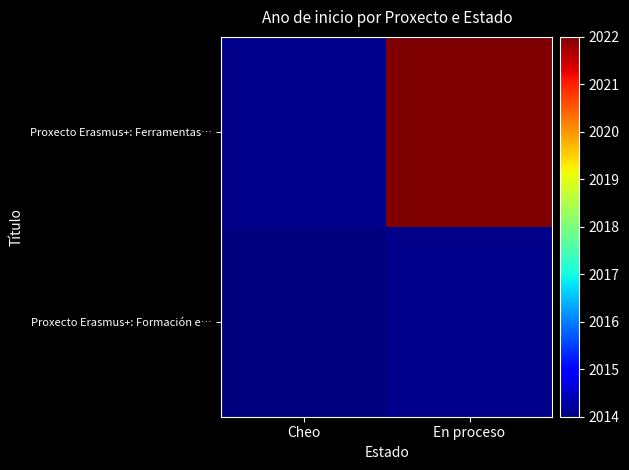

At Cheo, list the series in order from smallest to largest.

Proxecto Erasmus+: Formación e…, Proxecto Erasmus+: Ferramentas…